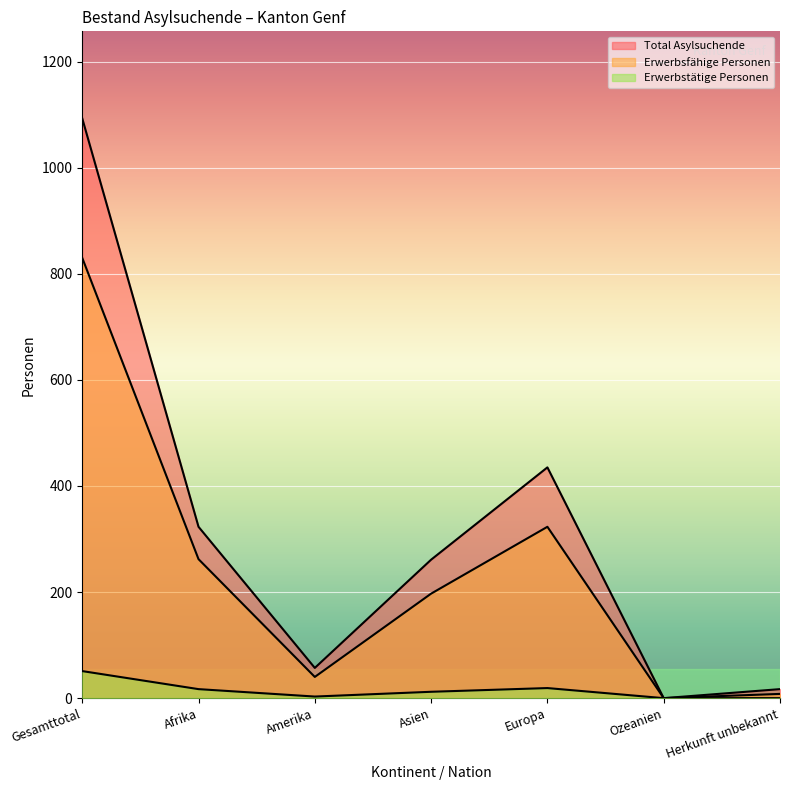

How many interior local valleys does the Total Asylsuchende series have?

2